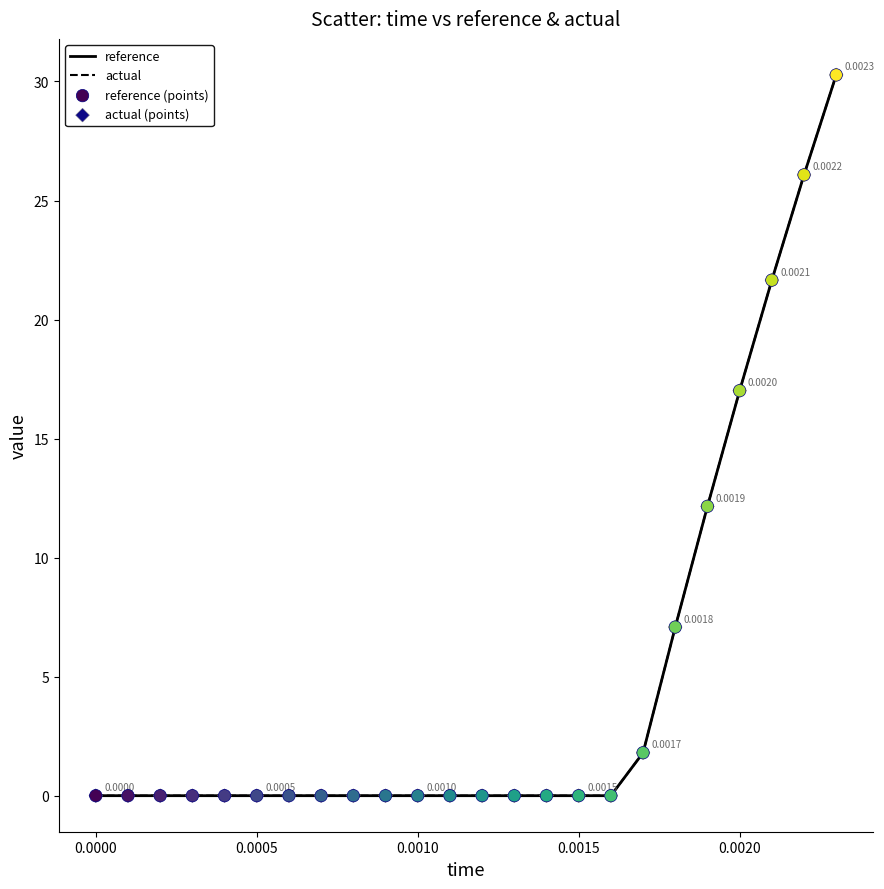

Which series has the widest spread of values?

reference